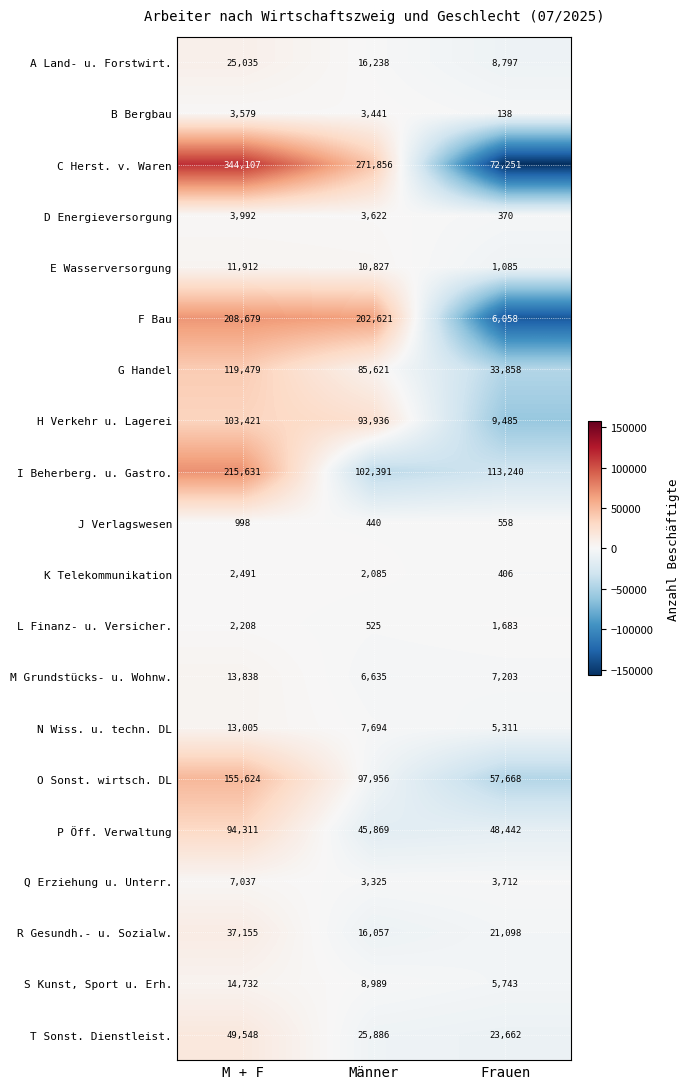

Which series has the widest spread of values?

C Herst. v. Waren